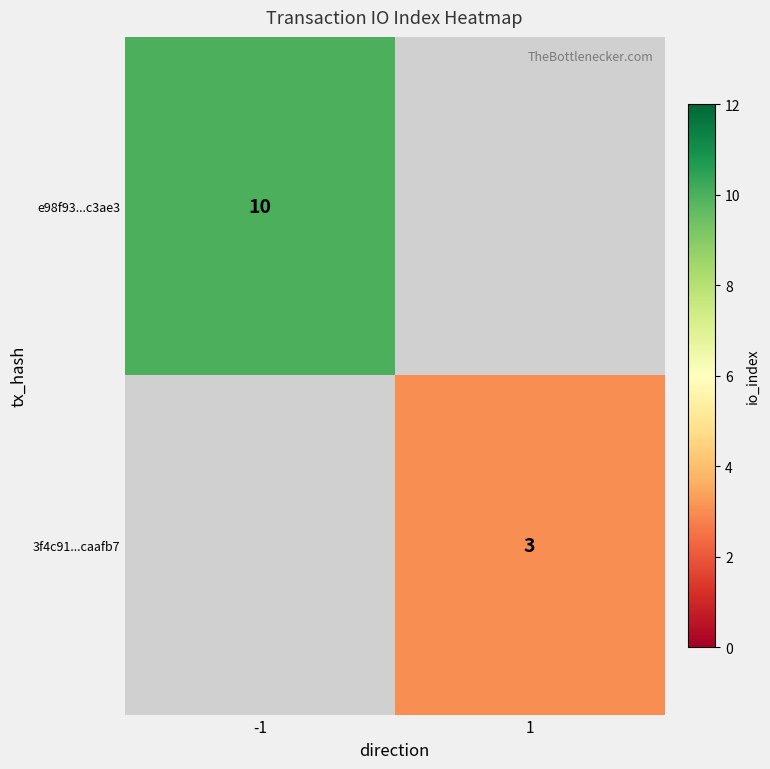

Is it true that e98f93...c3ae3 equals 10 at -1?

True